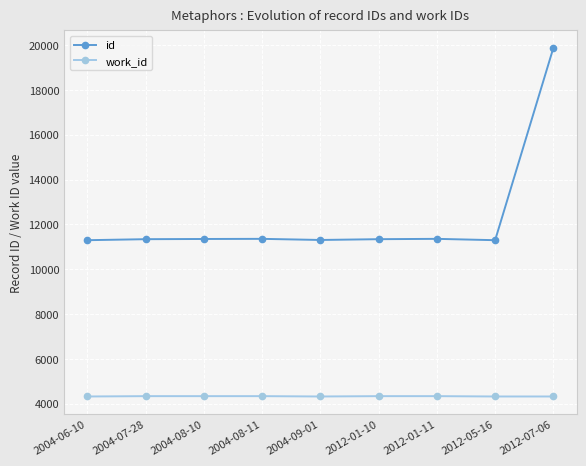

How many values in the work_id series are below 4339?

4